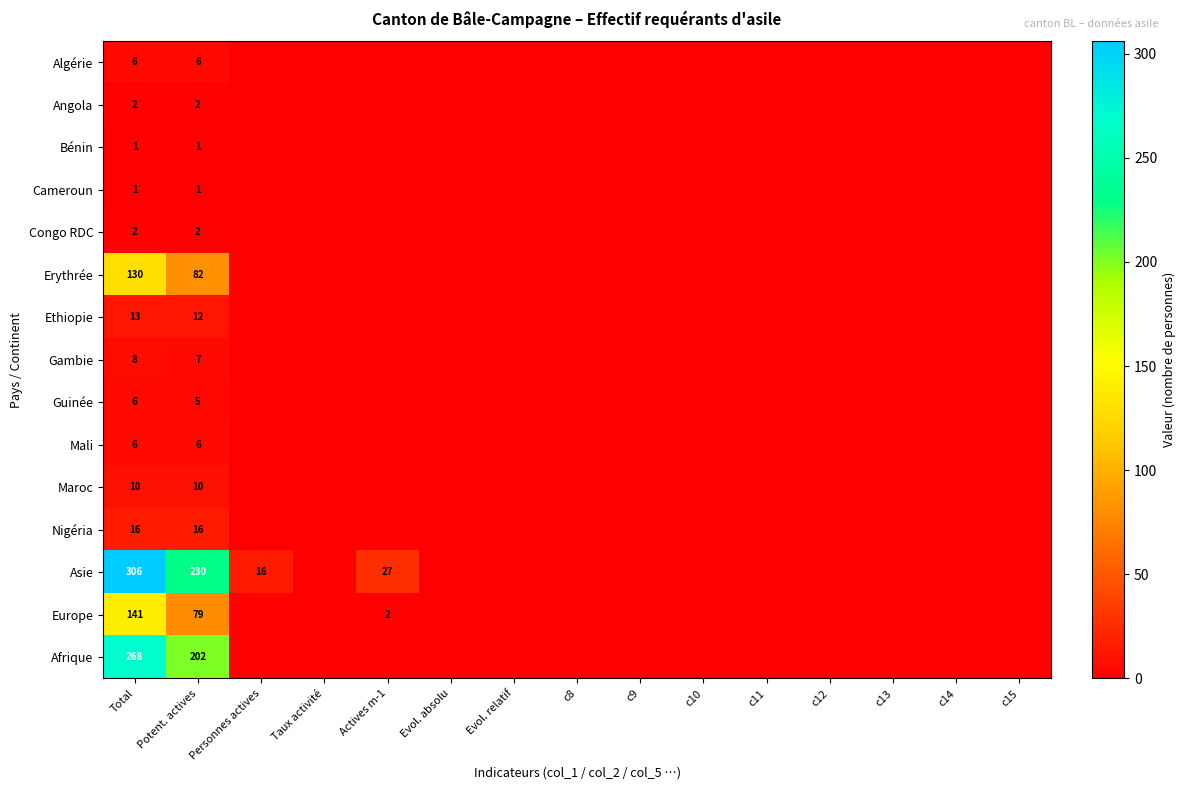

The Angola series shows 2 at Potent. actives. True or false?

True